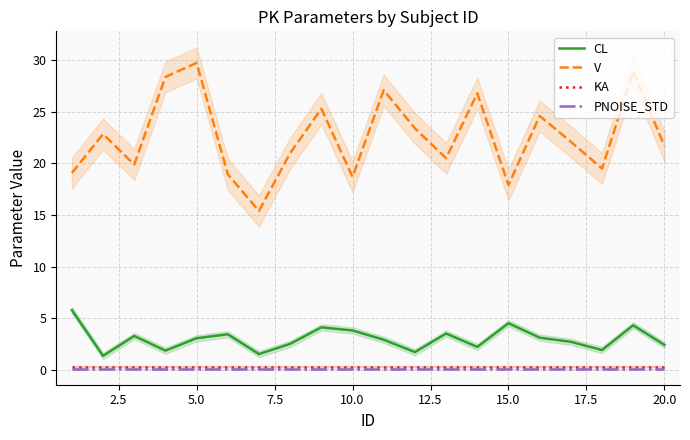

True or false: KA and V intersect in this chart.

False